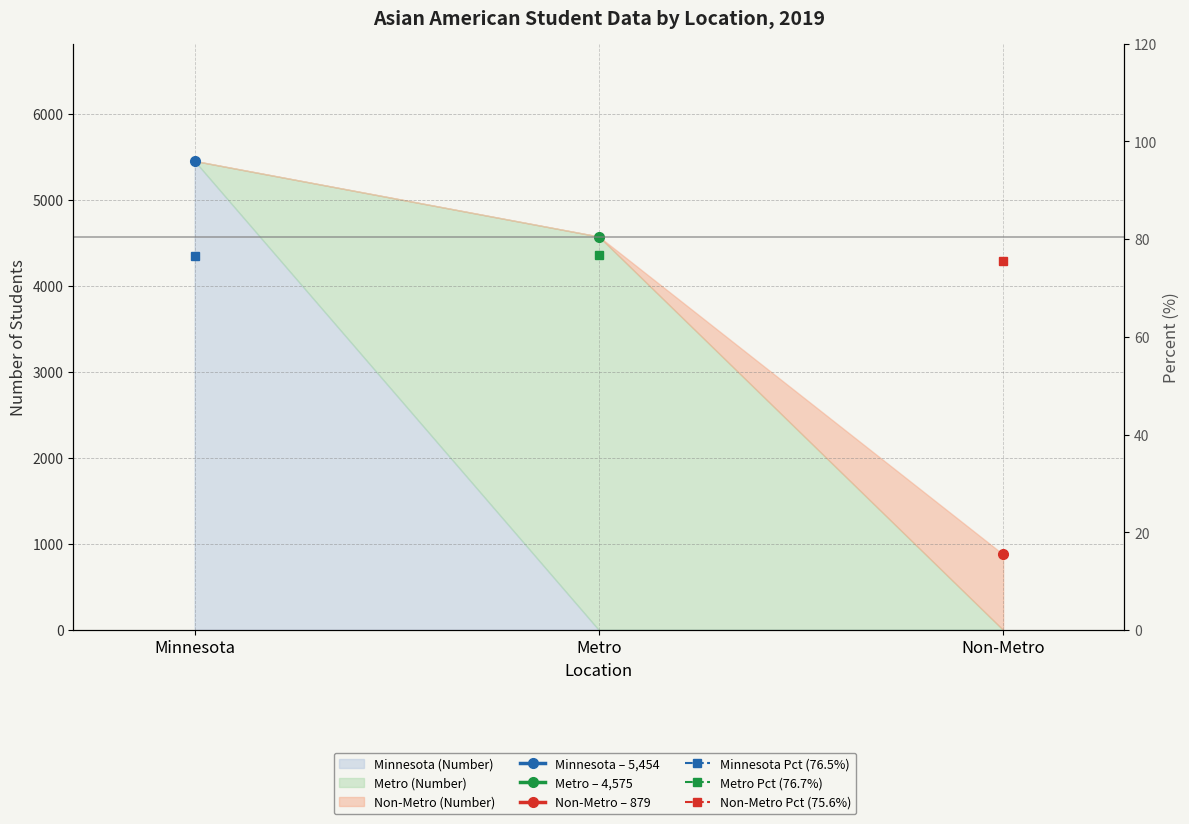

Which has a higher value, Metro or Minnesota?

Minnesota